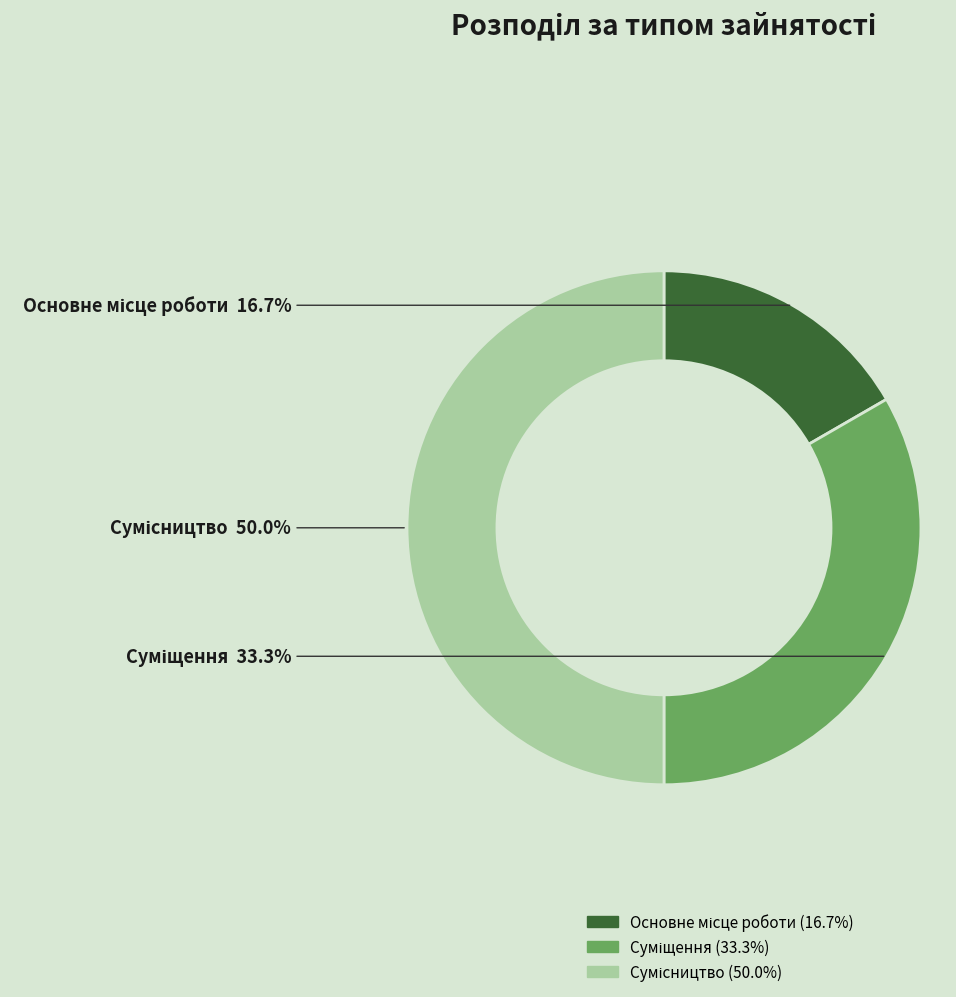

Rank the categories by value from highest to lowest.

Сумісництво, Суміщення, Основне місце роботи